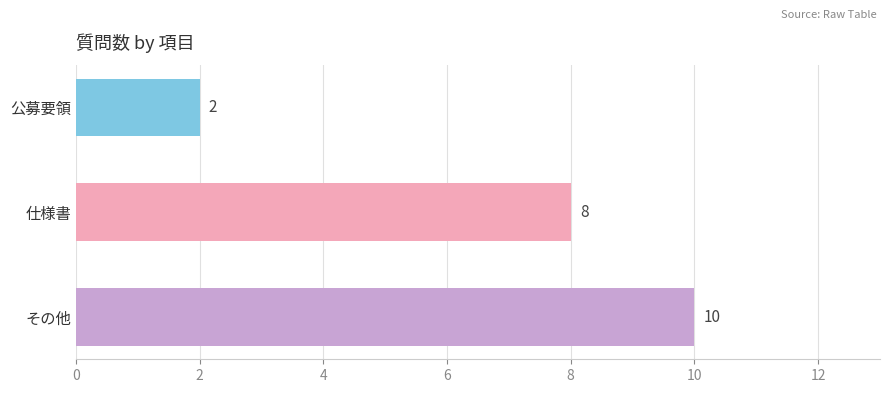

True or false: the data shows 2 at 公募要領.

True